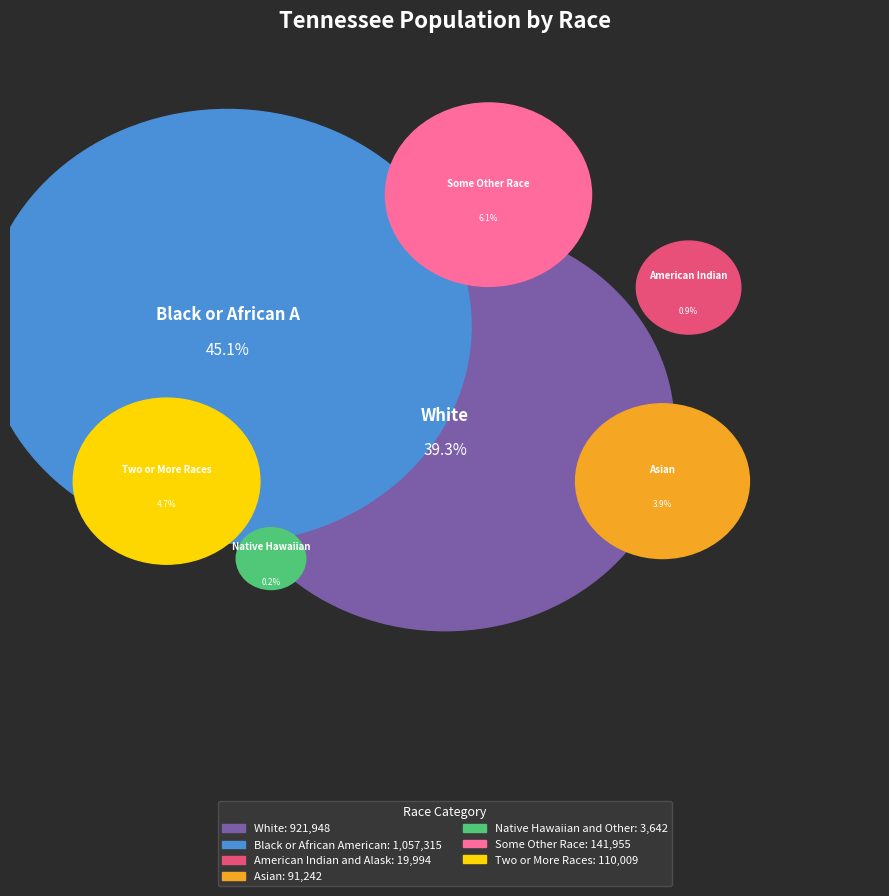

To the nearest percent, what is the difference between the White alone and Asian alone slice percentages?

35%